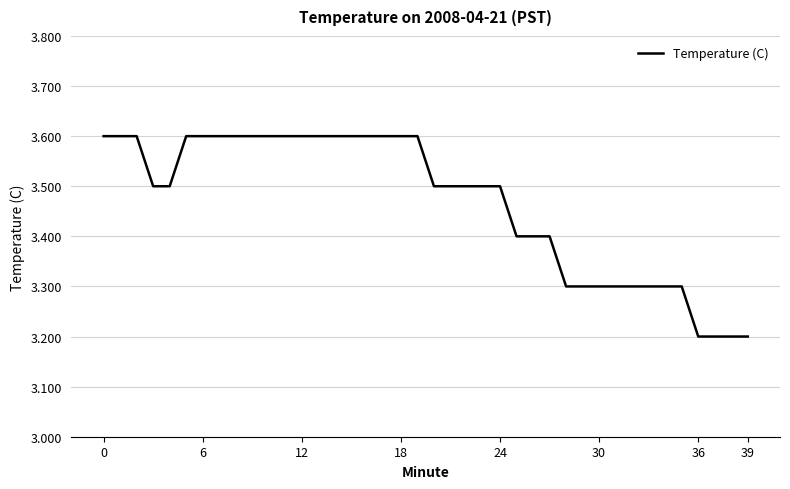

What is the difference between the maximum and minimum values?

0.4